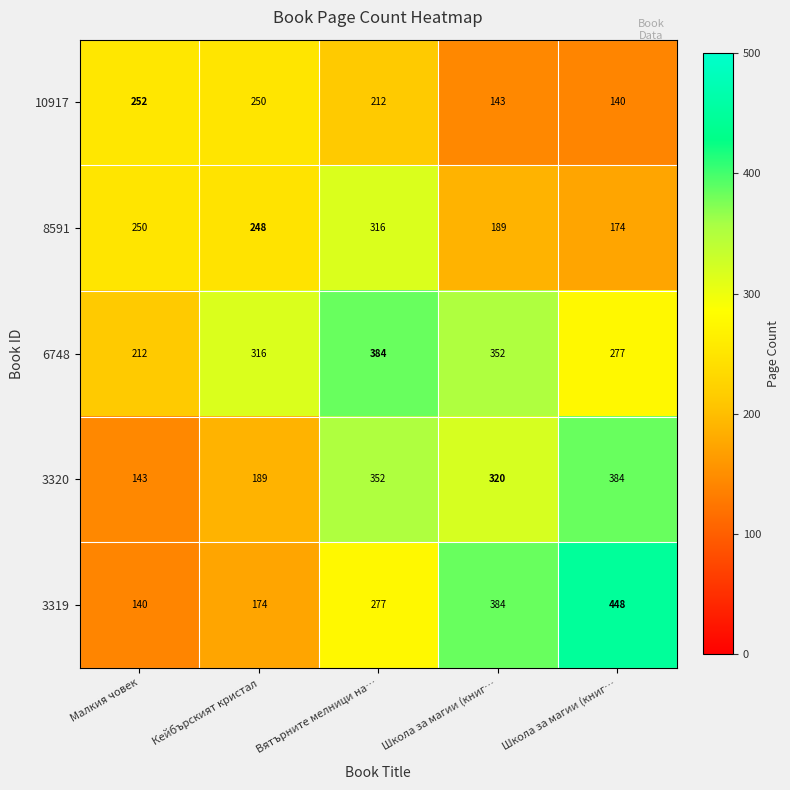

Between Школа за магии (книг… and Малкия човек, which is larger?

Малкия човек